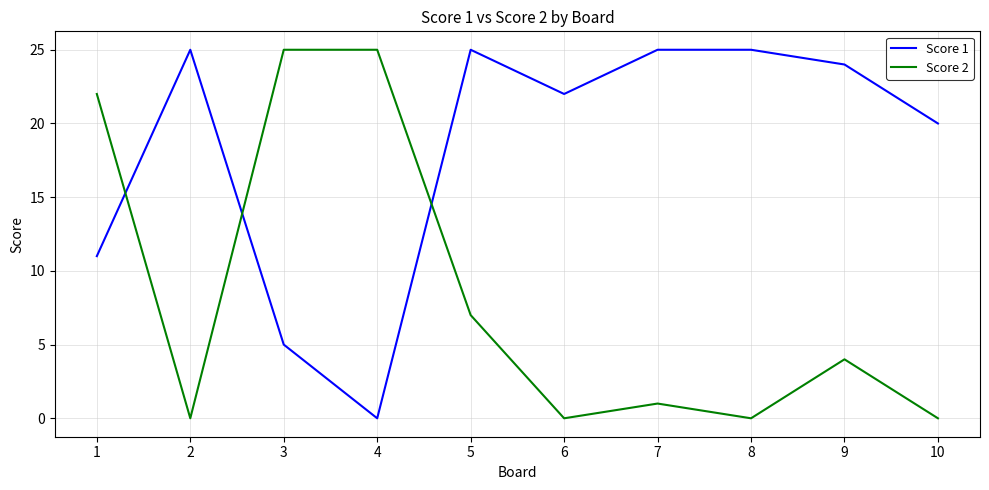

Which series has the largest total across all categories?

Score 1